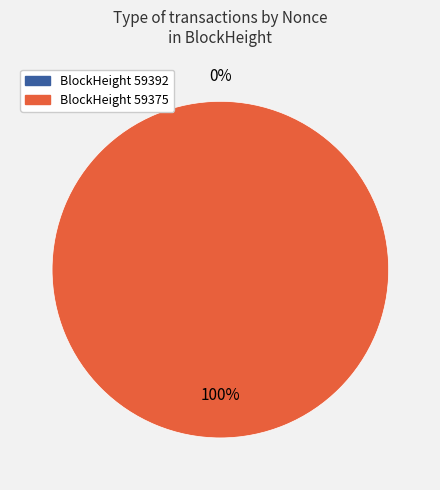

What is the smallest slice in the pie chart?

59392